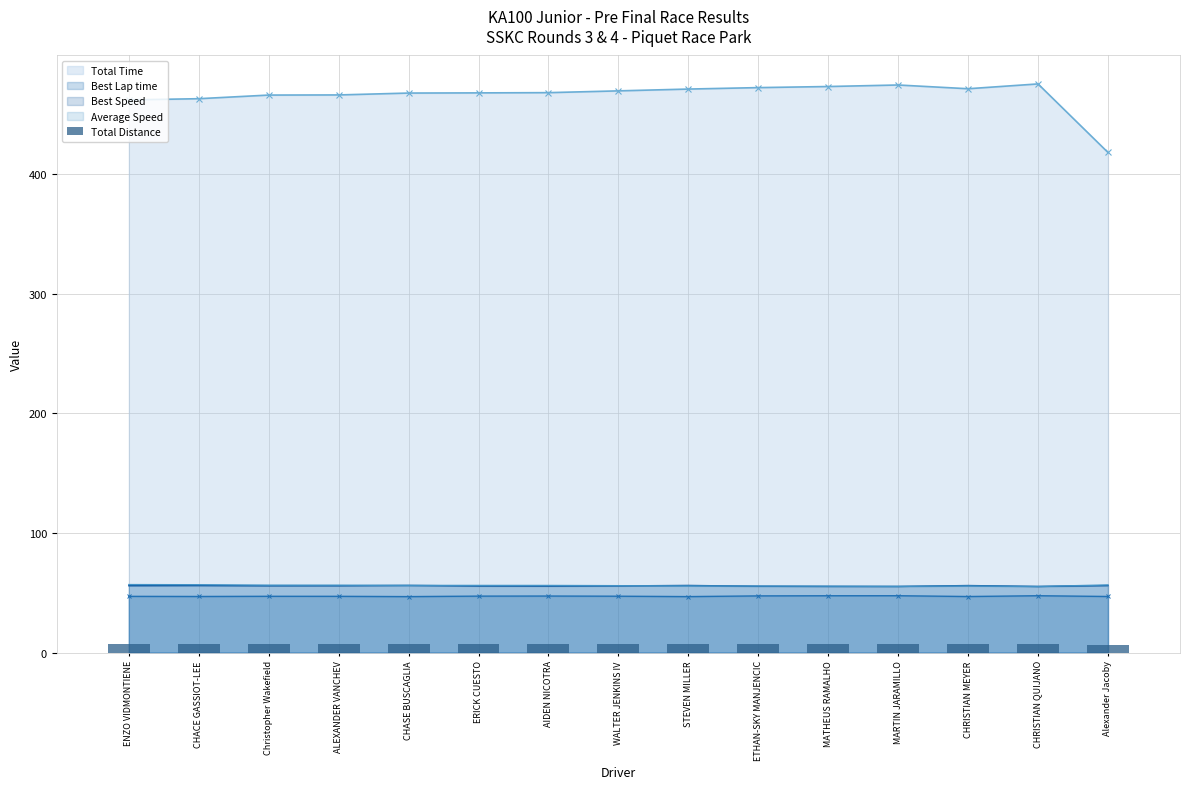

What is the minimum value for Average Speed?

55.3